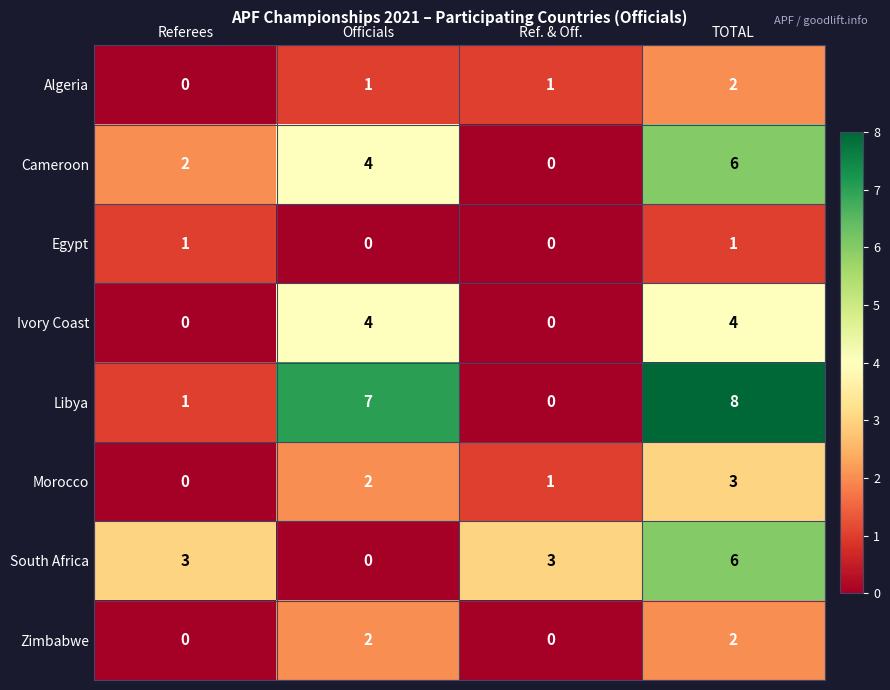

The value of Ivory Coast at Referees is 0. True or false?

True